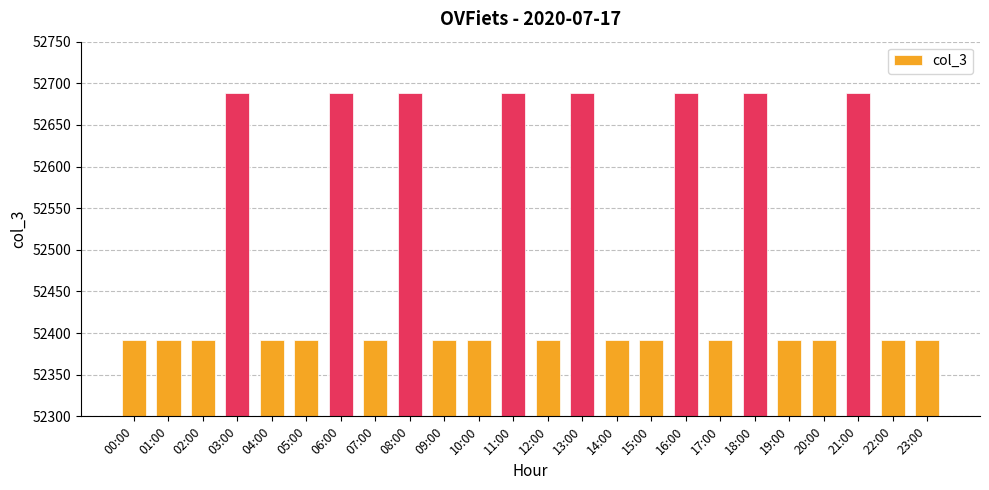

What is the minimum value shown in the chart?

52392